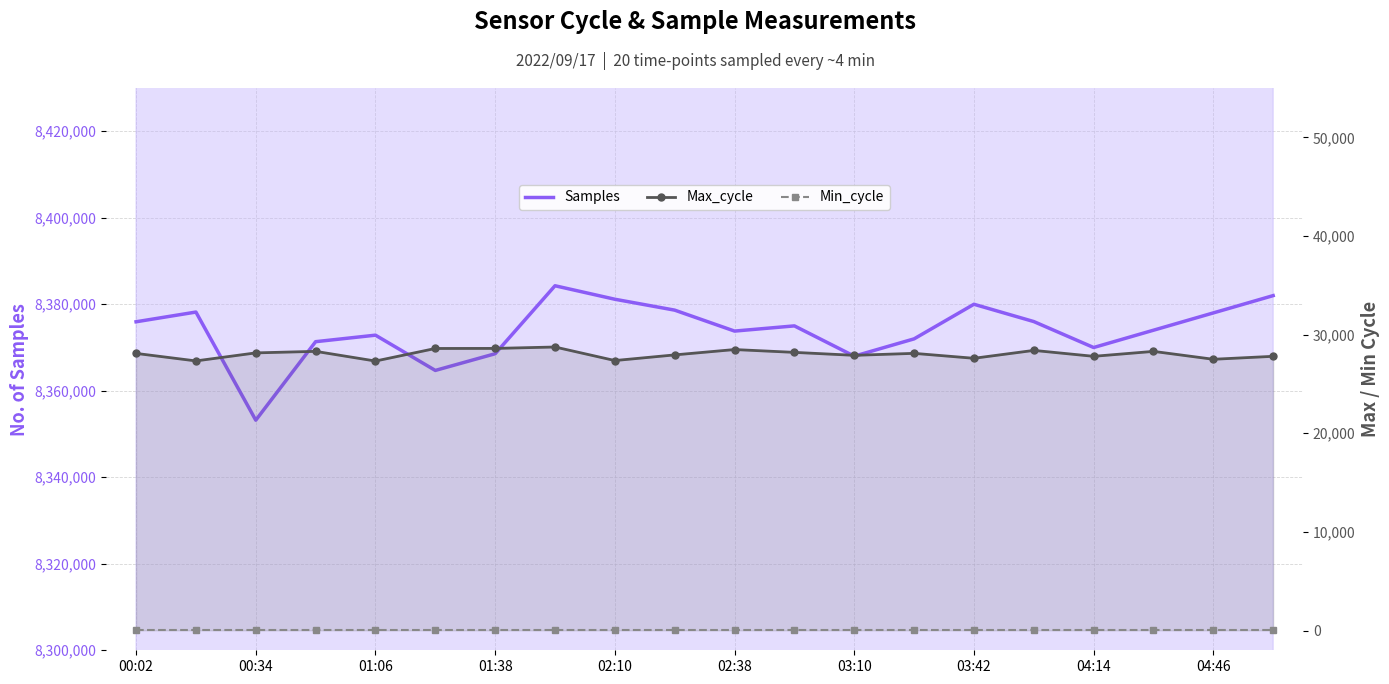

True or false: Samples and Max_cycle intersect in this chart.

False